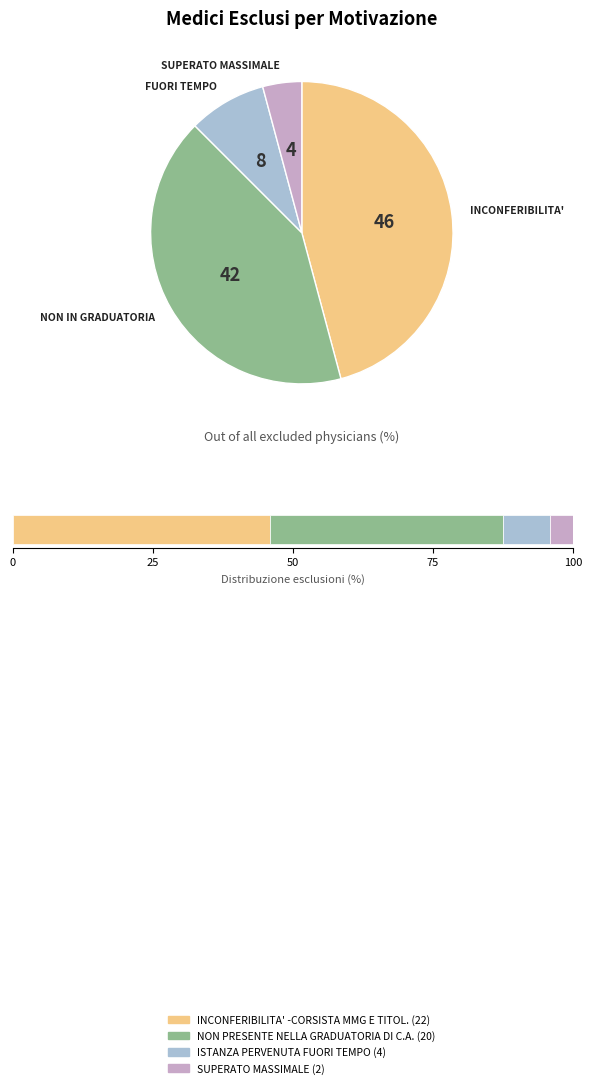

Combined, do SUPERATO MASSIMALE and INCONFERIBILITA' -CORSISTA MMG E TITOL. account for over 50%?

No